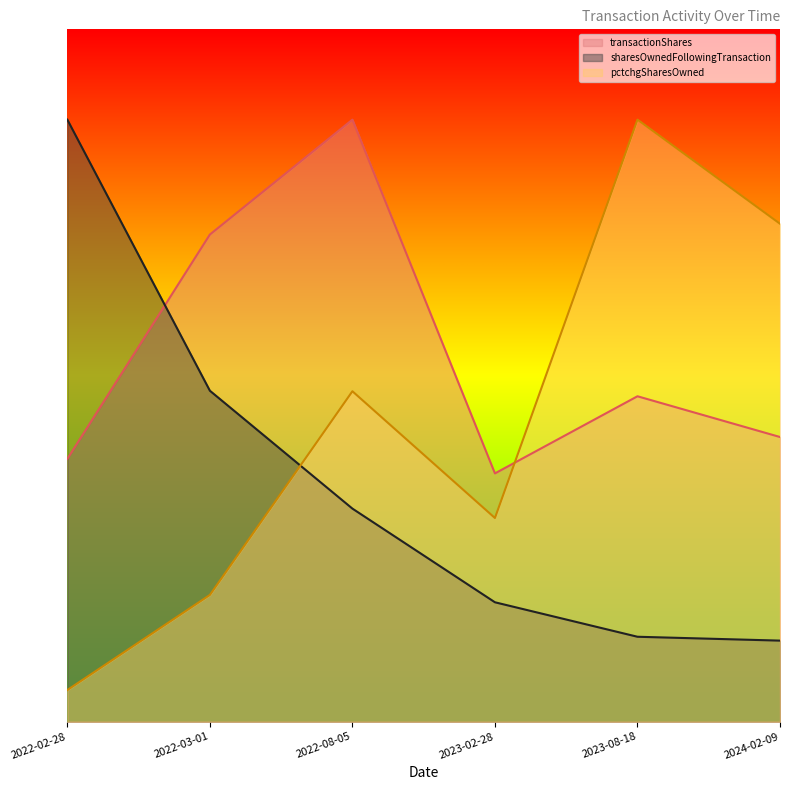

Which series has the largest total across all categories?

transactionShares